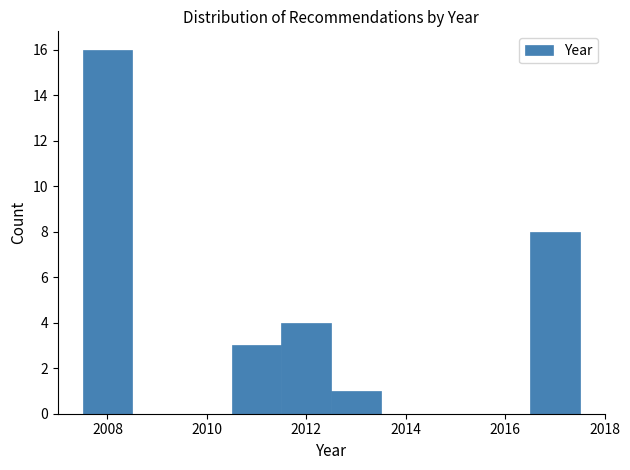

Reading left to right, list every bar in this chart as the range it spans on the x-axis followed by its height. Neither the bar edges nor the heights are printed on the chart, so give them approximately, as read against the axes.

2007.5 to 2008.5: 16
2008.5 to 2009.5: 0
2009.5 to 2010.5: 0
2010.5 to 2011.5: 3
2011.5 to 2012.5: 4
2012.5 to 2013.5: 1
2013.5 to 2014.5: 0
2014.5 to 2015.5: 0
2015.5 to 2016.5: 0
2016.5 to 2017.5: 8